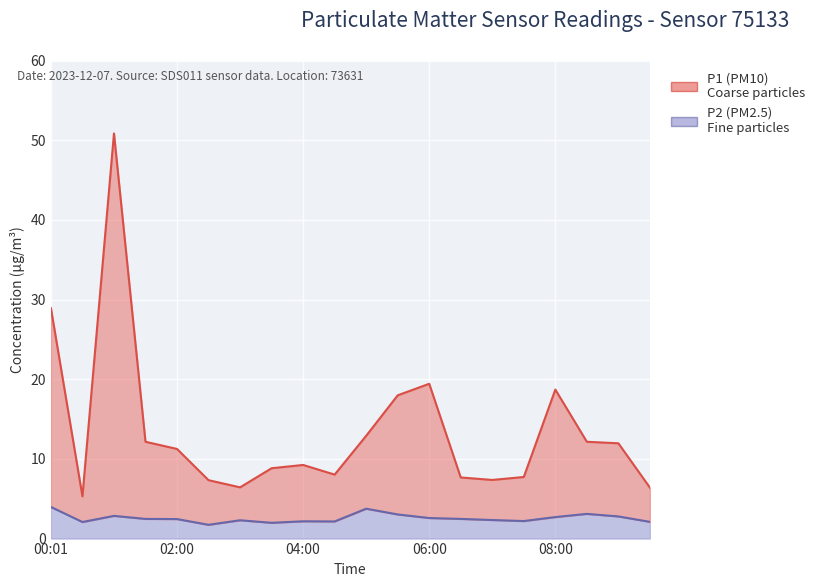

At which category does the chart reach its minimum across all series?

02:30